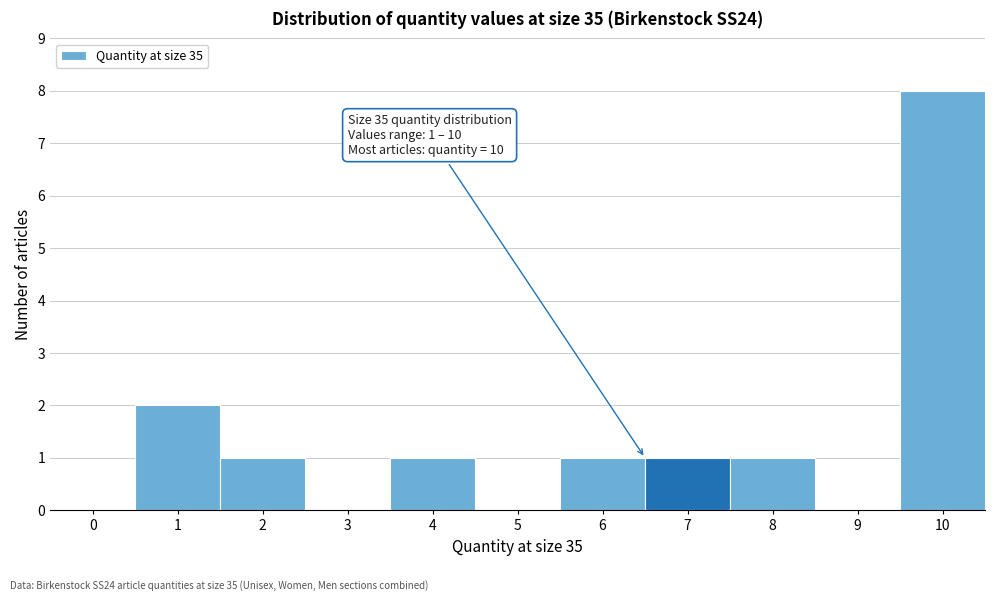

Reading left to right, extract all data points from this chart.

0=0	1=2	2=1	3=0	4=1	5=0	6=1	7=1	8=1	9=0	10=8